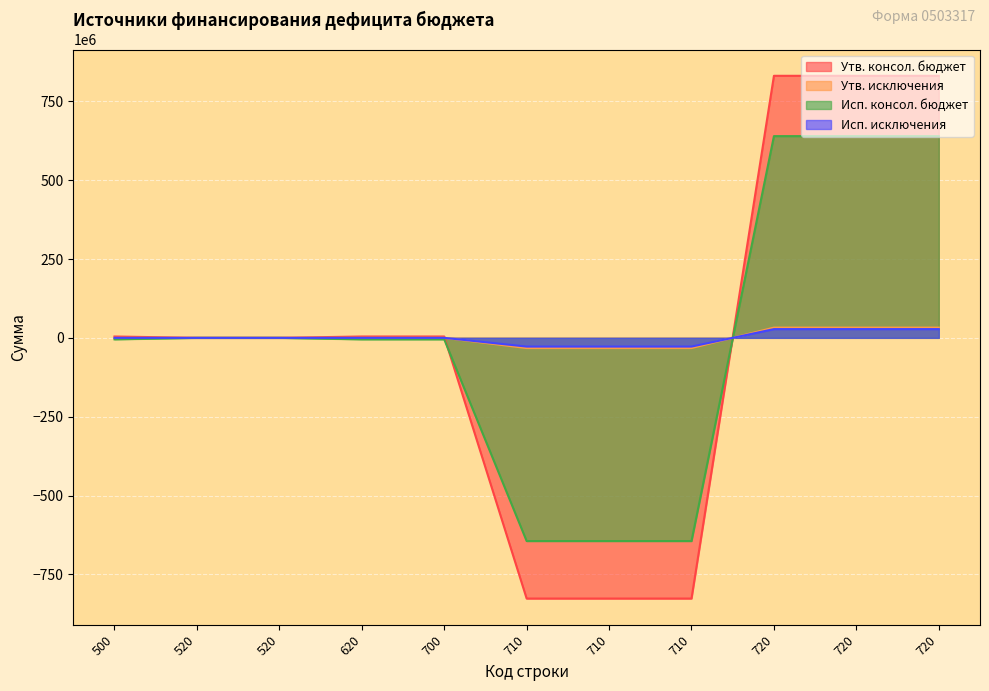

Which has a higher value, 520 or 720?

720